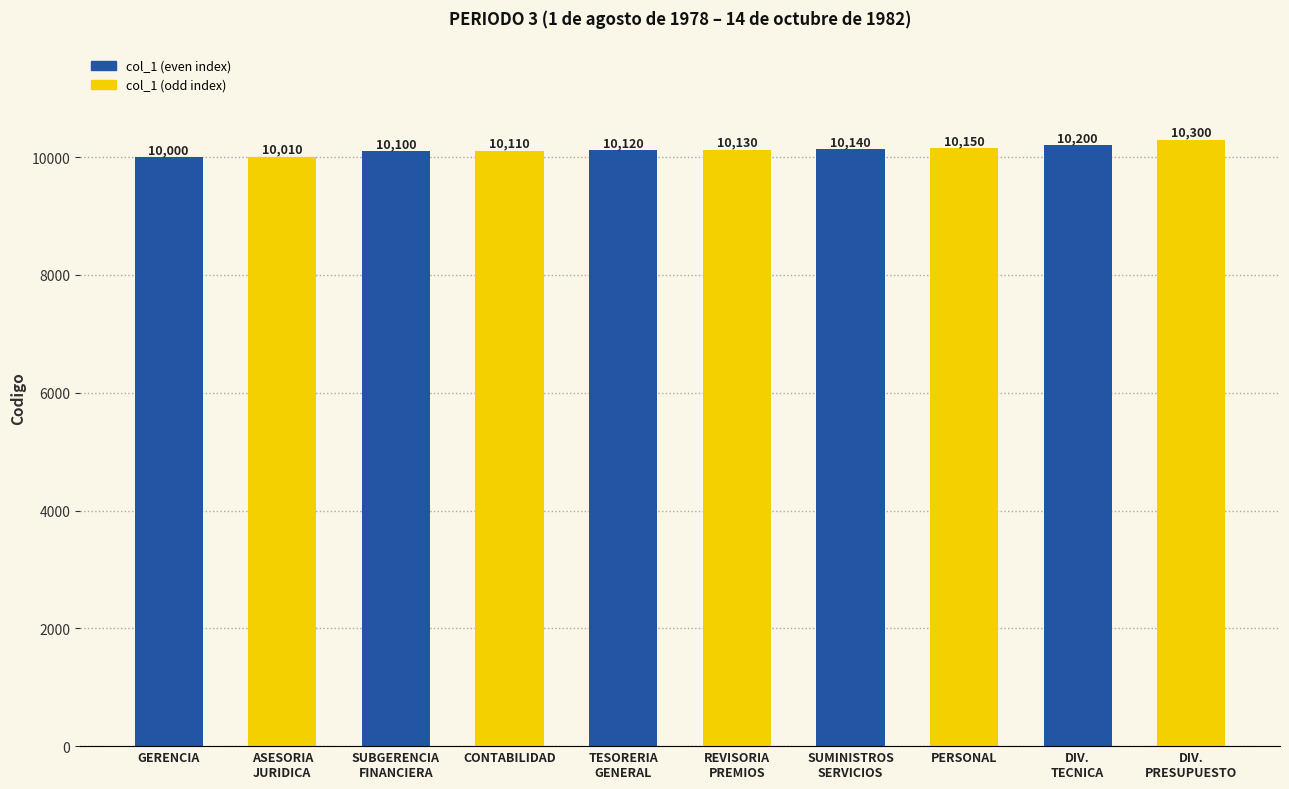

Reading right to left, extract all data points from this chart.

10300	10200	10150	10140	10130	10120	10110	10100	10010	10000